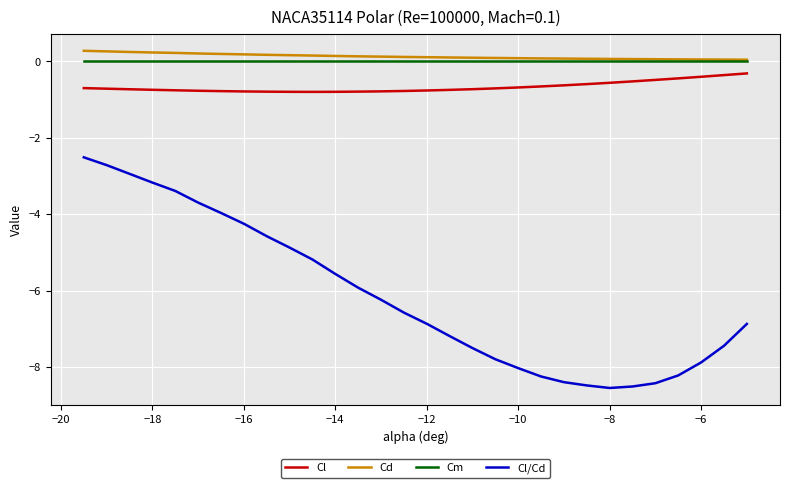

Which series has the largest range (max minus min)?

Cl/Cd